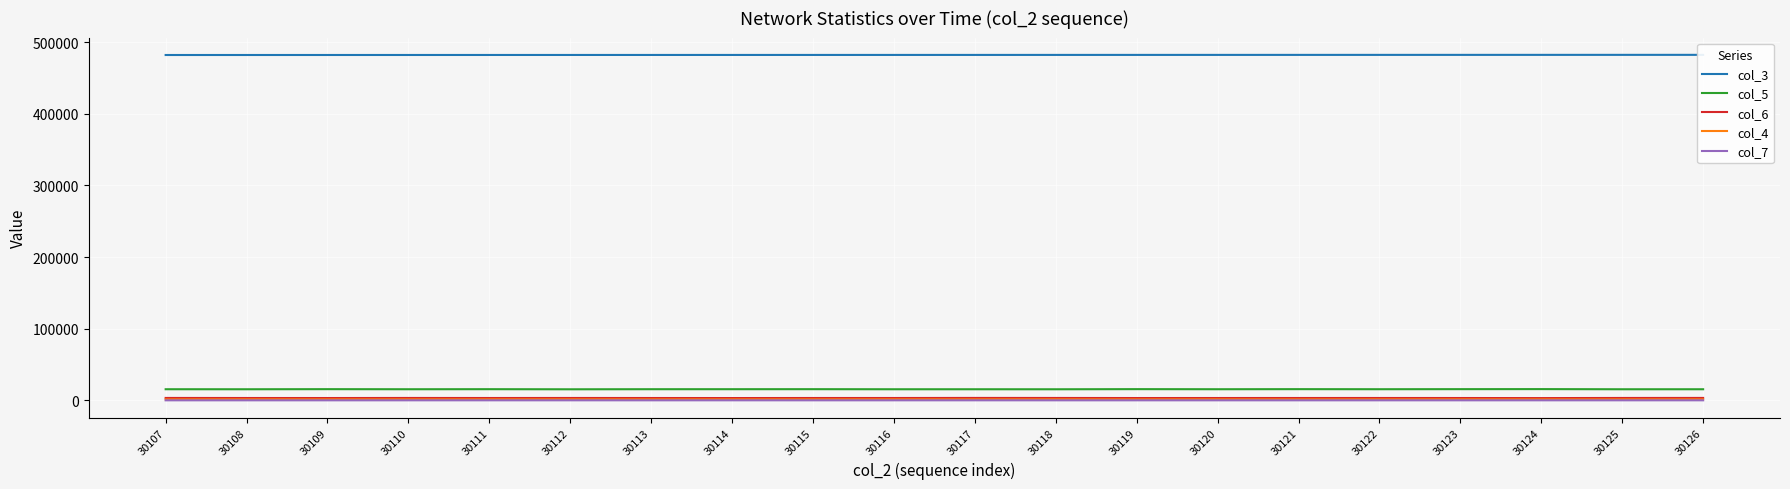

Which series has the largest range (max minus min)?

col_5